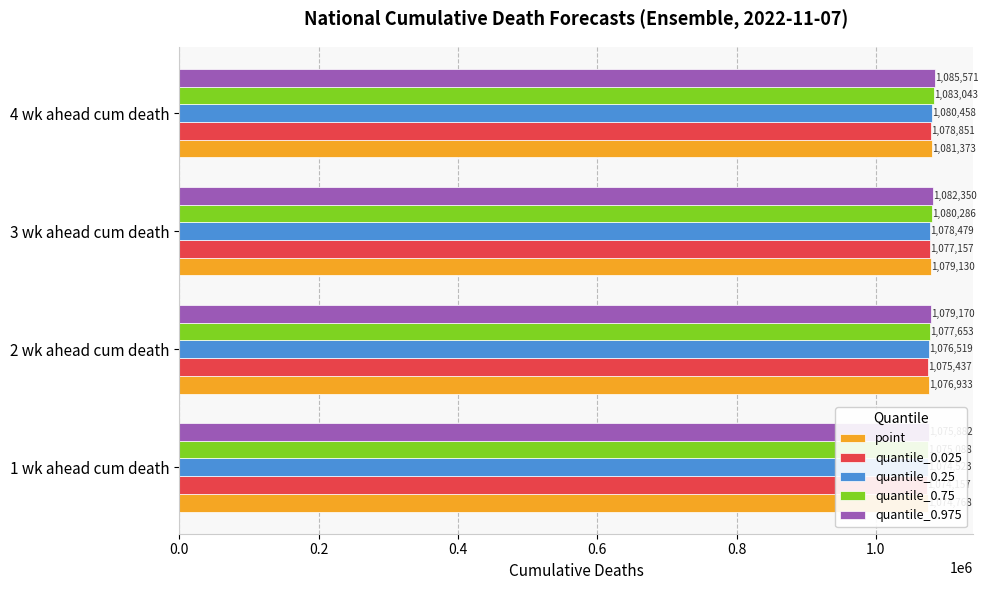

What is the sum of all quantile_0.025 values?

4305602